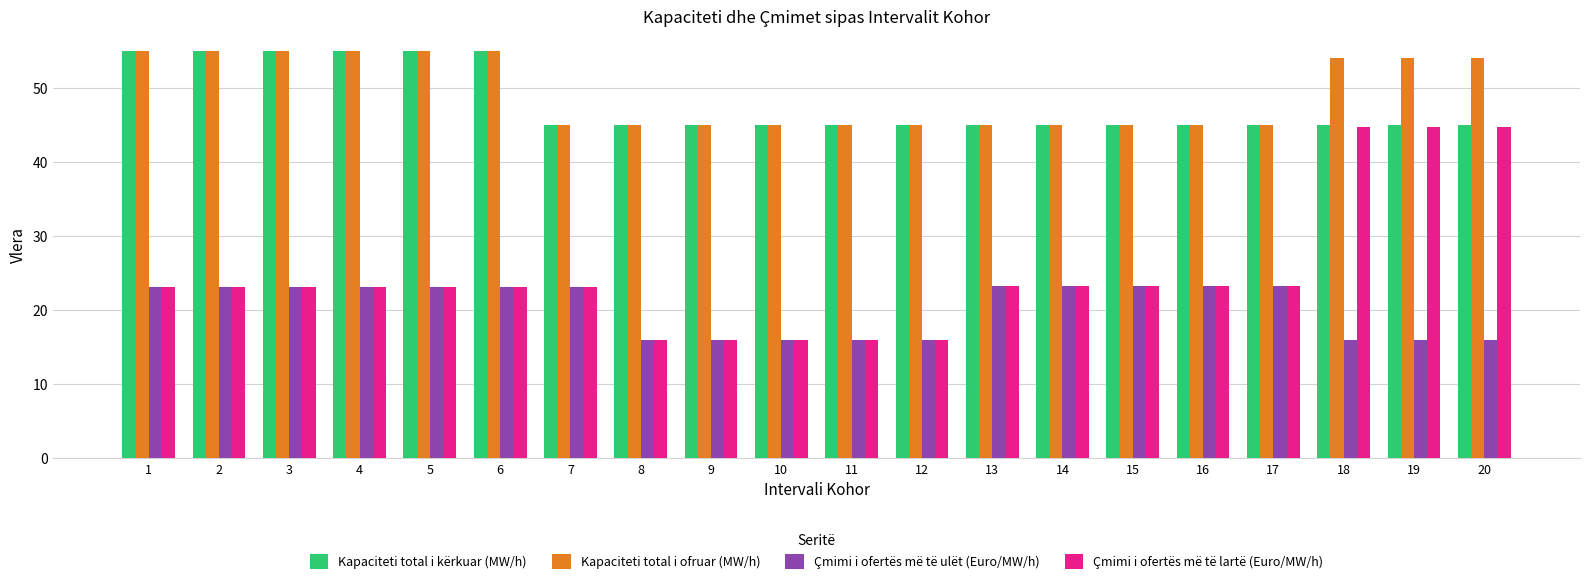

What is the approximate value of Çmimi i ofertës më të lartë (Euro/MW/h) at 5?

23.1